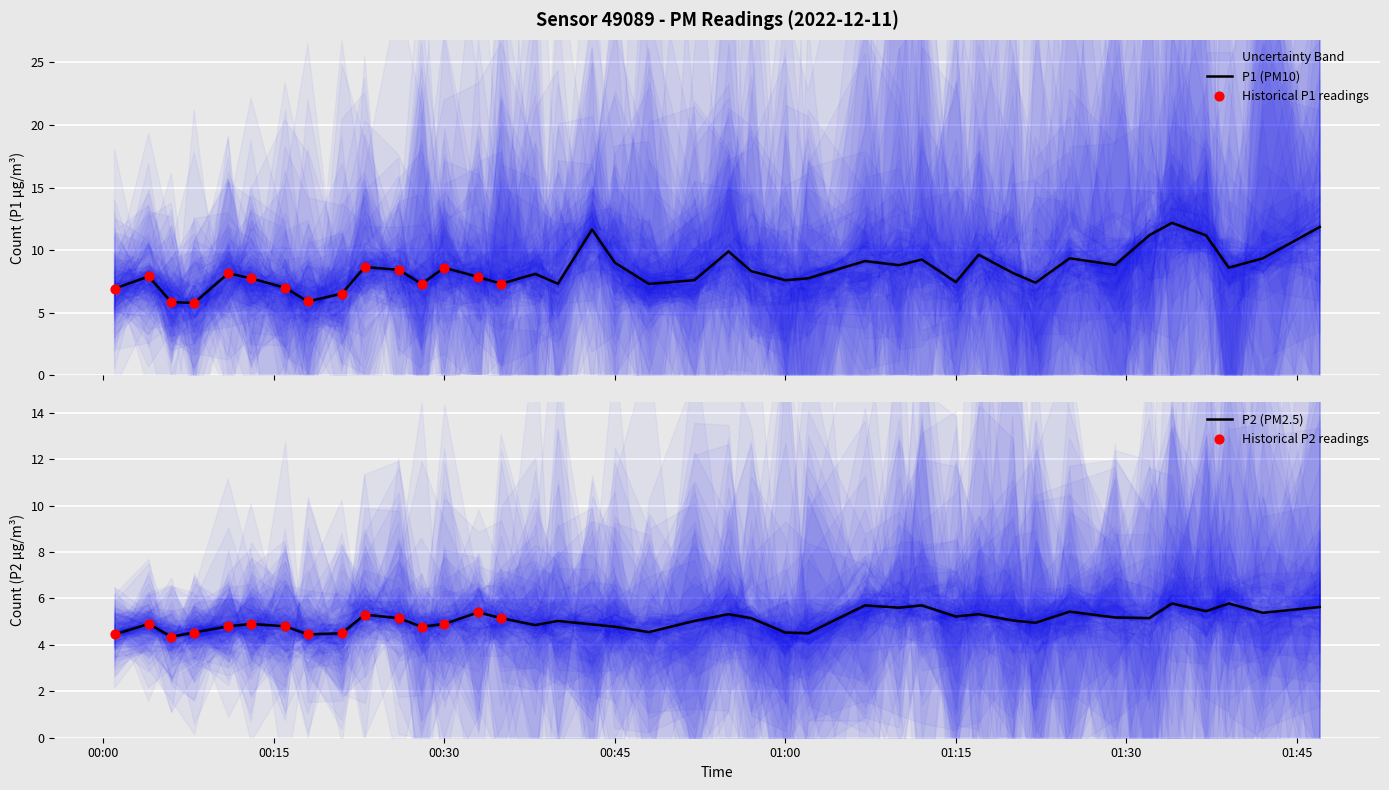

What is the maximum value for P1 (PM10)?

12.2